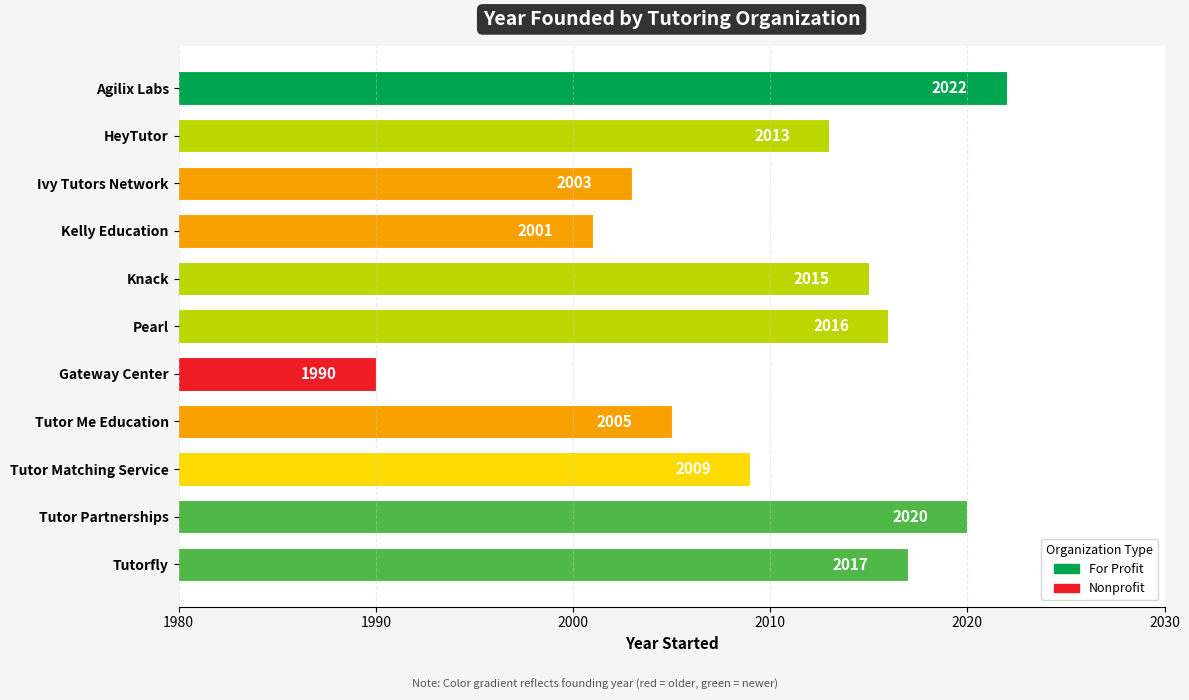

List the labels in order of value, smallest first.

Gateway Center, Kelly Education, Ivy Tutors Network, Tutor Me Education, Tutor Matching Service, HeyTutor, Knack, Pearl, Tutorfly, Tutor Partnerships, Agilix Labs